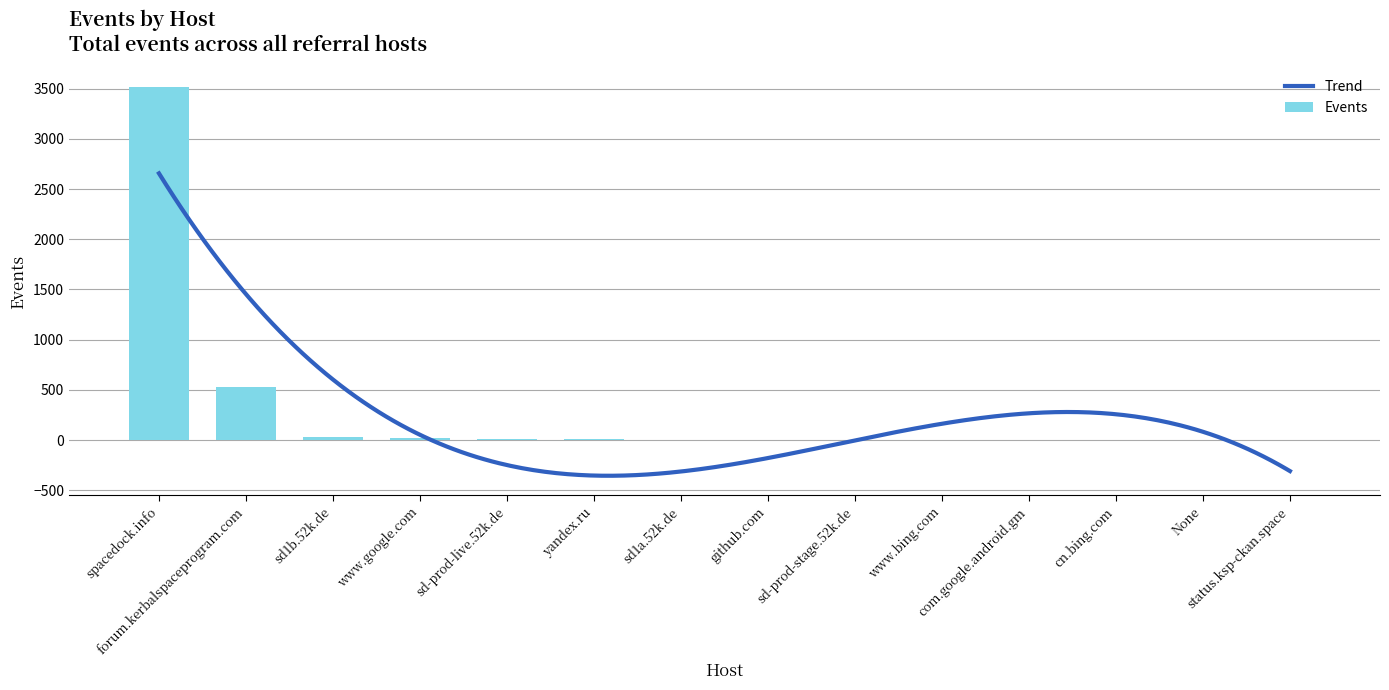

Reading left to right, list all the values displayed in this chart.

3514	531	29	22	16	9	6	3	3	3	2	2	1	1